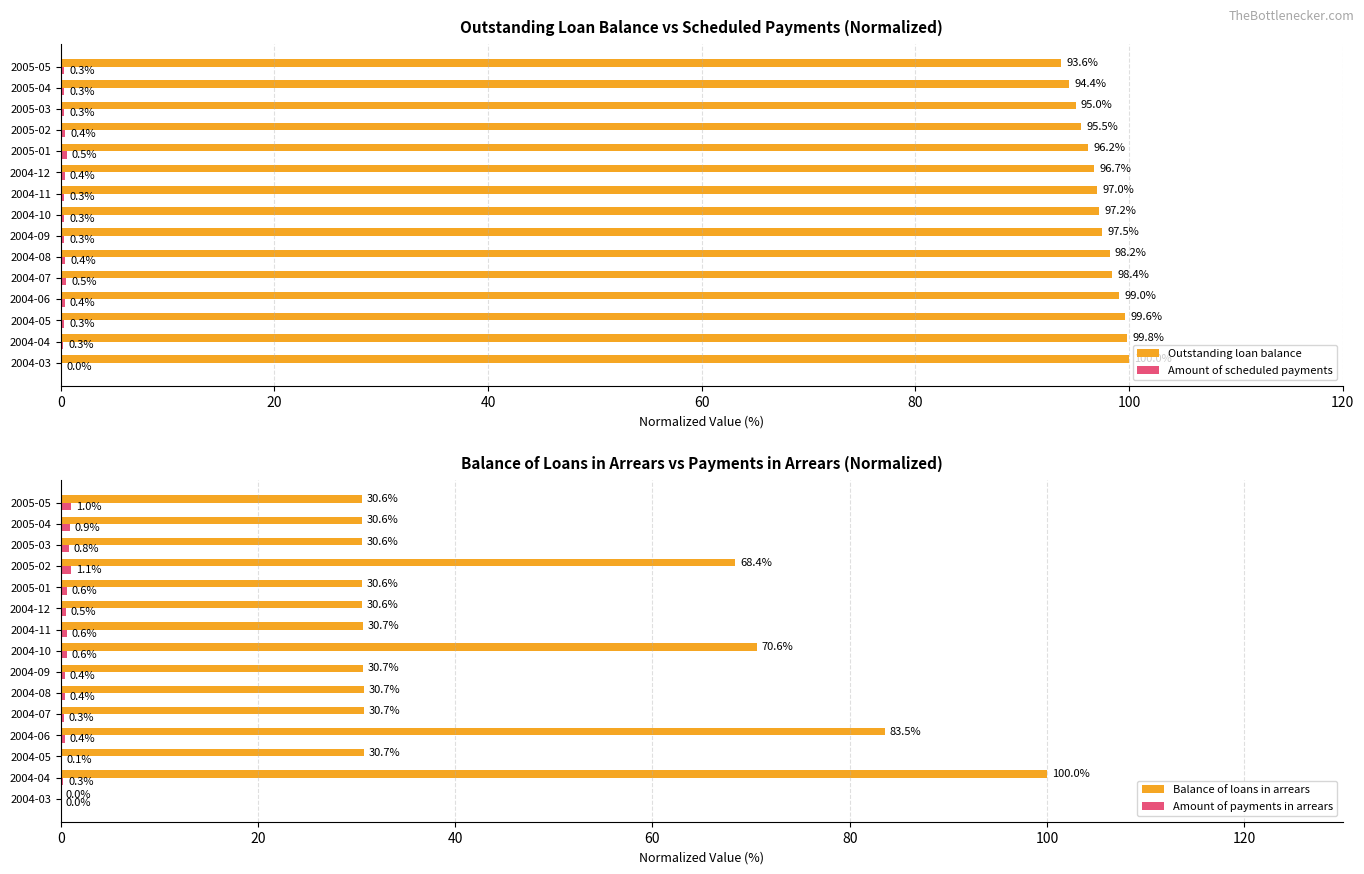

What is the maximum value shown in the chart?

100.0